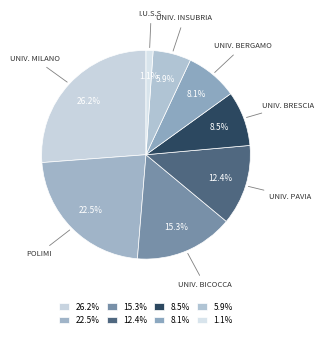

Which slice is the largest?

UNIVERSITA DEGLI STUDI DI MILANO